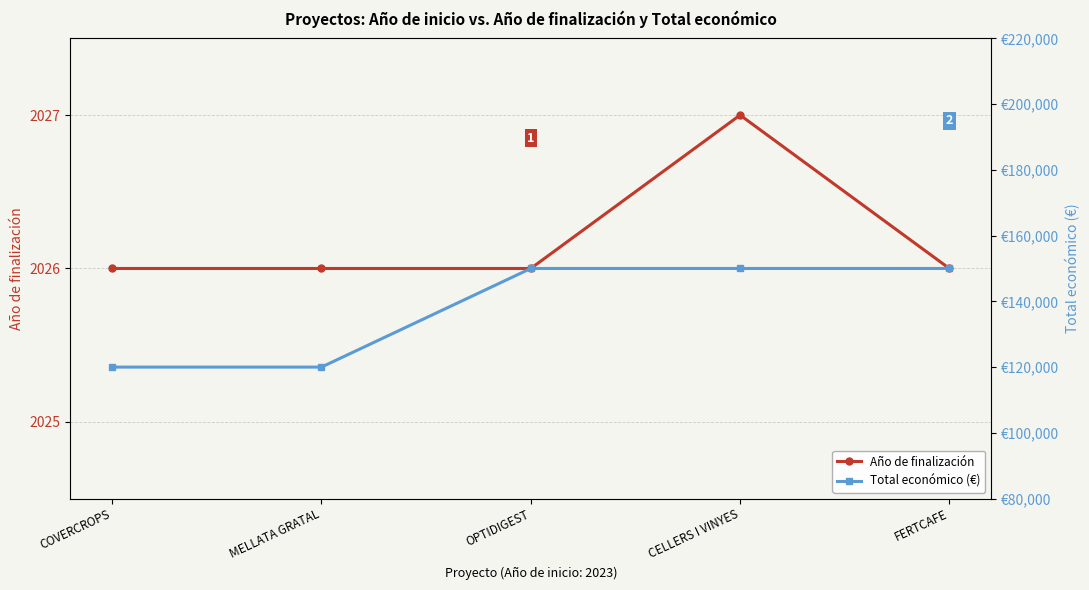

Reading left to right, transcribe all the data shown in this chart.

Año de finalización: COVERCROPS=2026	MELLATA GRATAL=2026	OPTIDIGEST=2026	CELLERS I VINYES=2027	FERTCAFE=2026
Total económico (€): COVERCROPS=120000	MELLATA GRATAL=120000	OPTIDIGEST=150000	CELLERS I VINYES=150000	FERTCAFE=150000